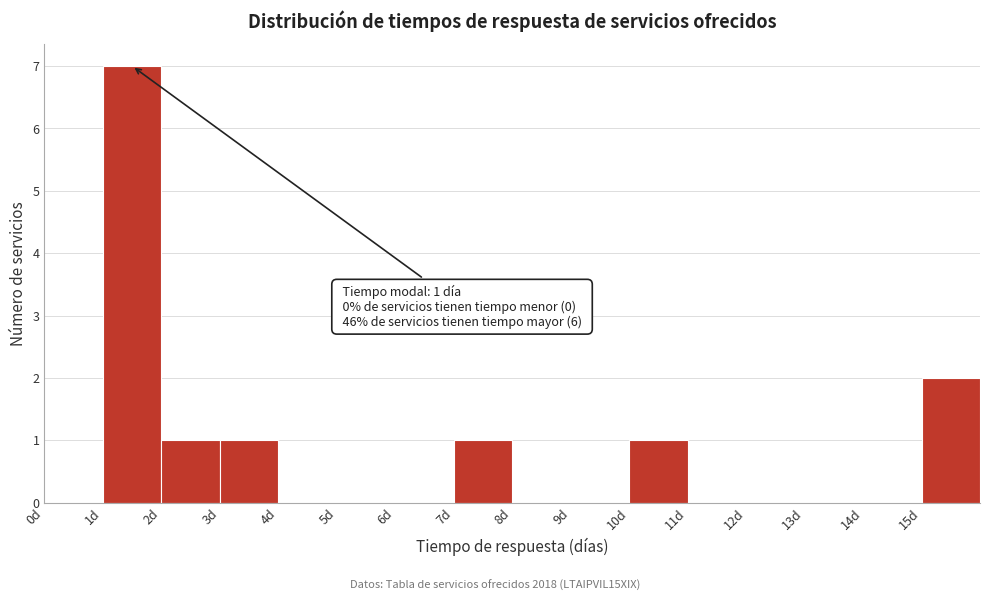

Over which range of the x-axis is the bar tallest?

1 to 2